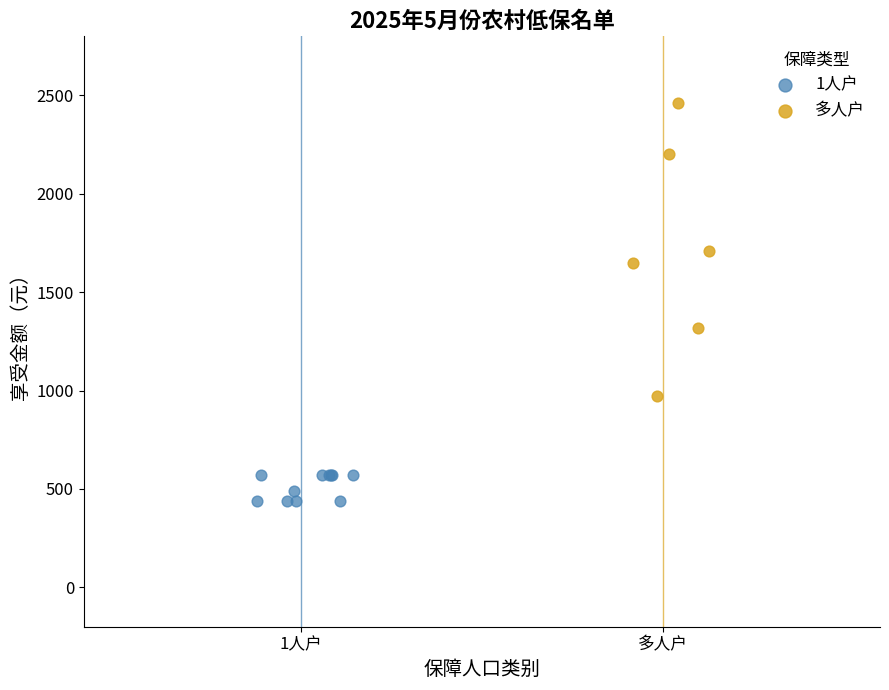

Which series contains the lowest Y value?

1人户